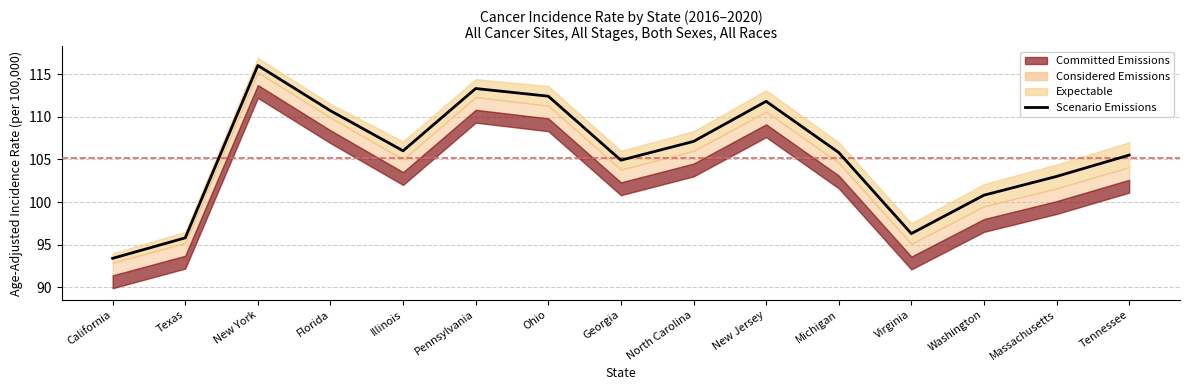

What is the change in value from California to Virginia?

+2.9